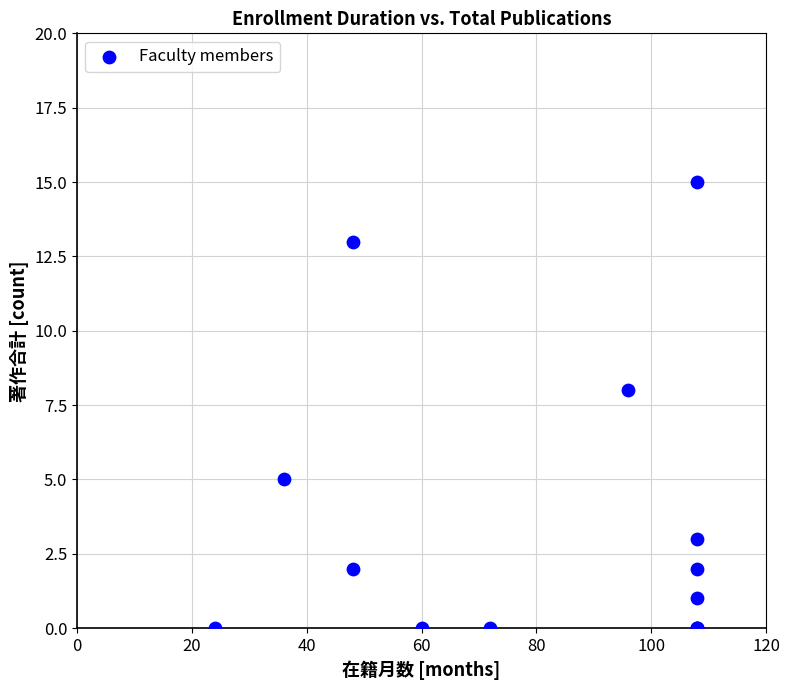

What Y value in the scatter plot is closest to 7?

8